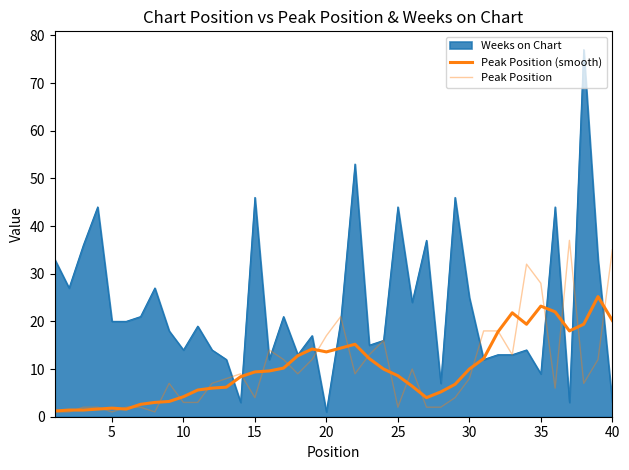

True or false: Peak Position has a value of 5.8 at 28.

False